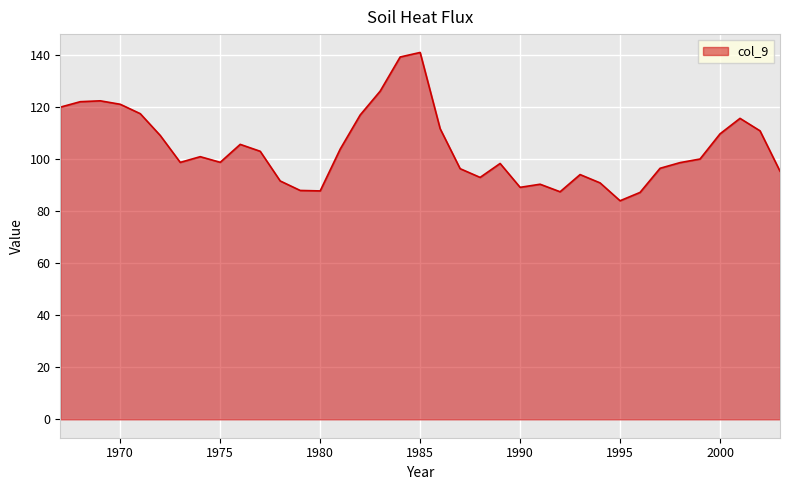

What is the difference between the maximum and minimum values?

57.0